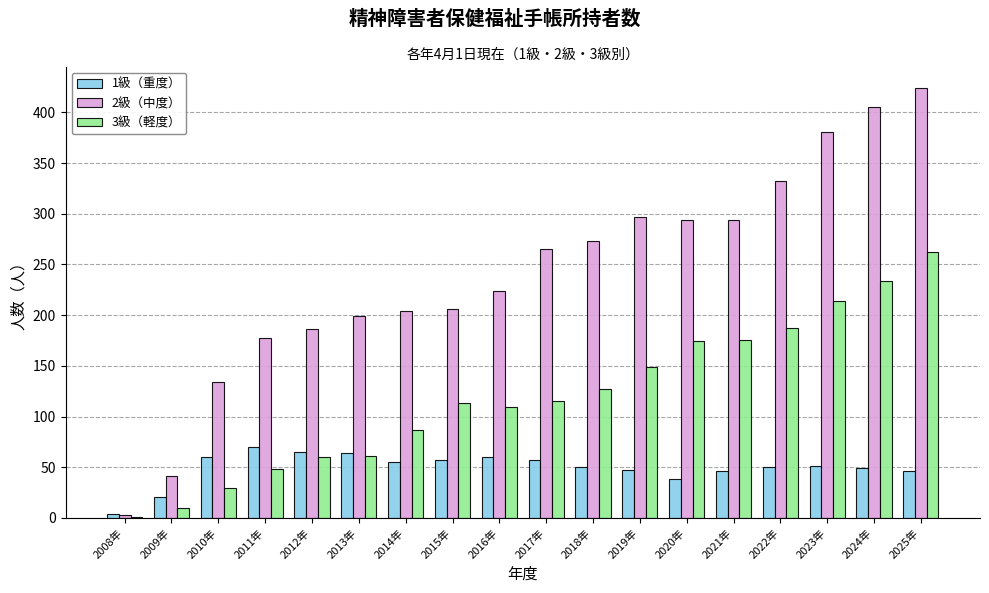

What is the total value across all series at 2016年?

393